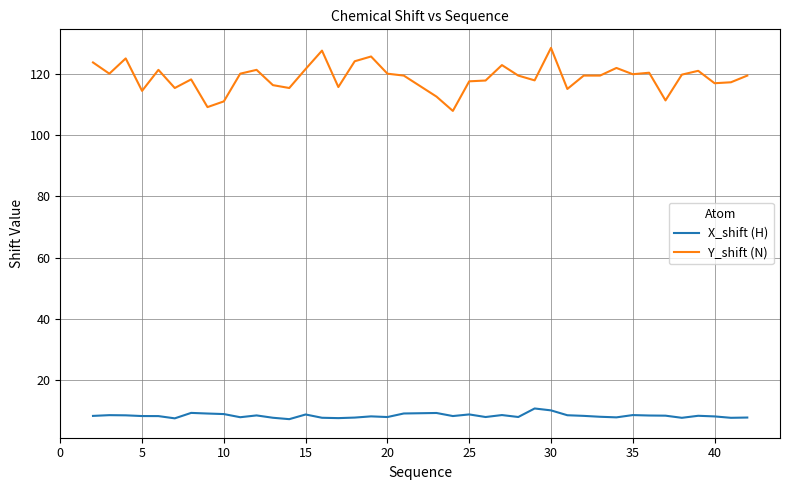

Rank the series by their maximum value, from lowest to highest.

X_shift (H), Y_shift (N)